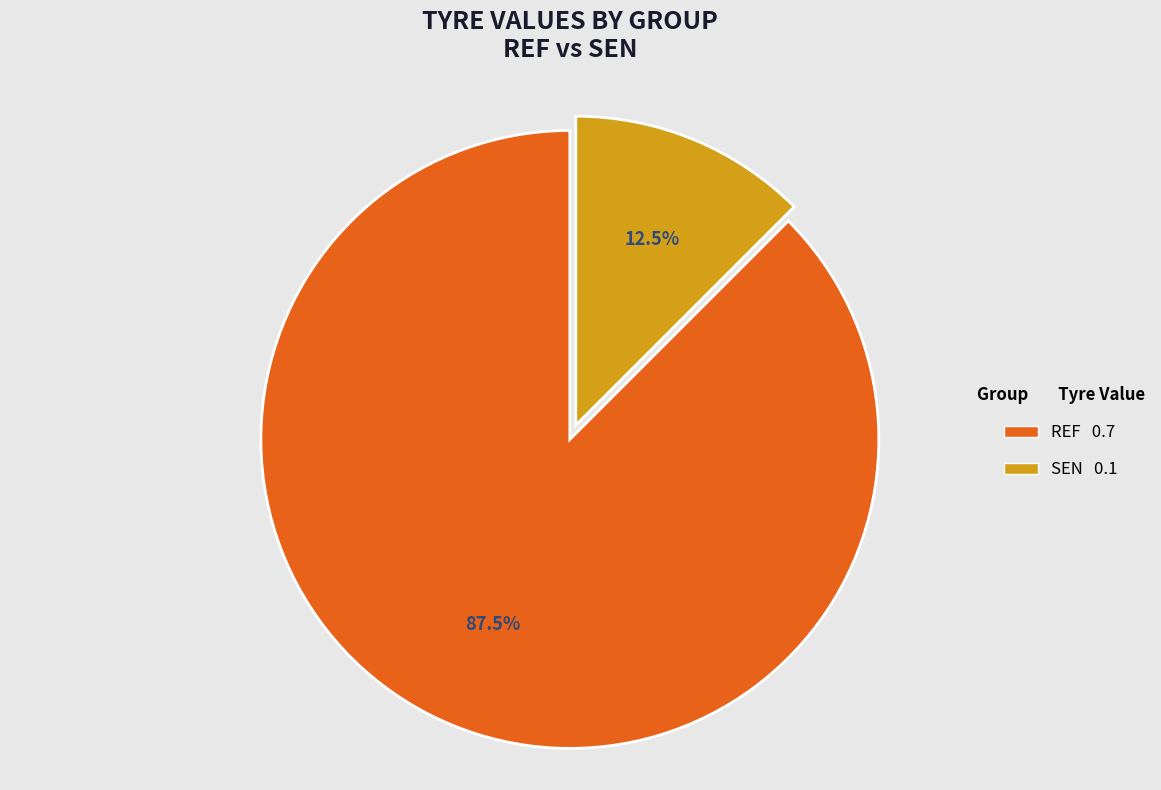

True or false: SEN accounts for 1% of the total.

False